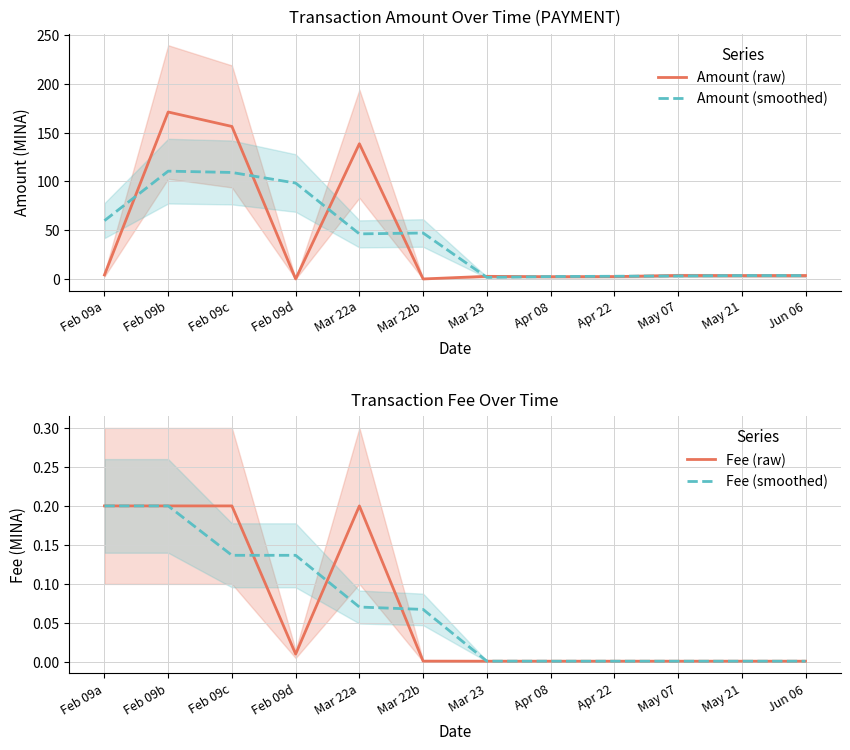

What is the label of the 2nd point from the right?

May 21